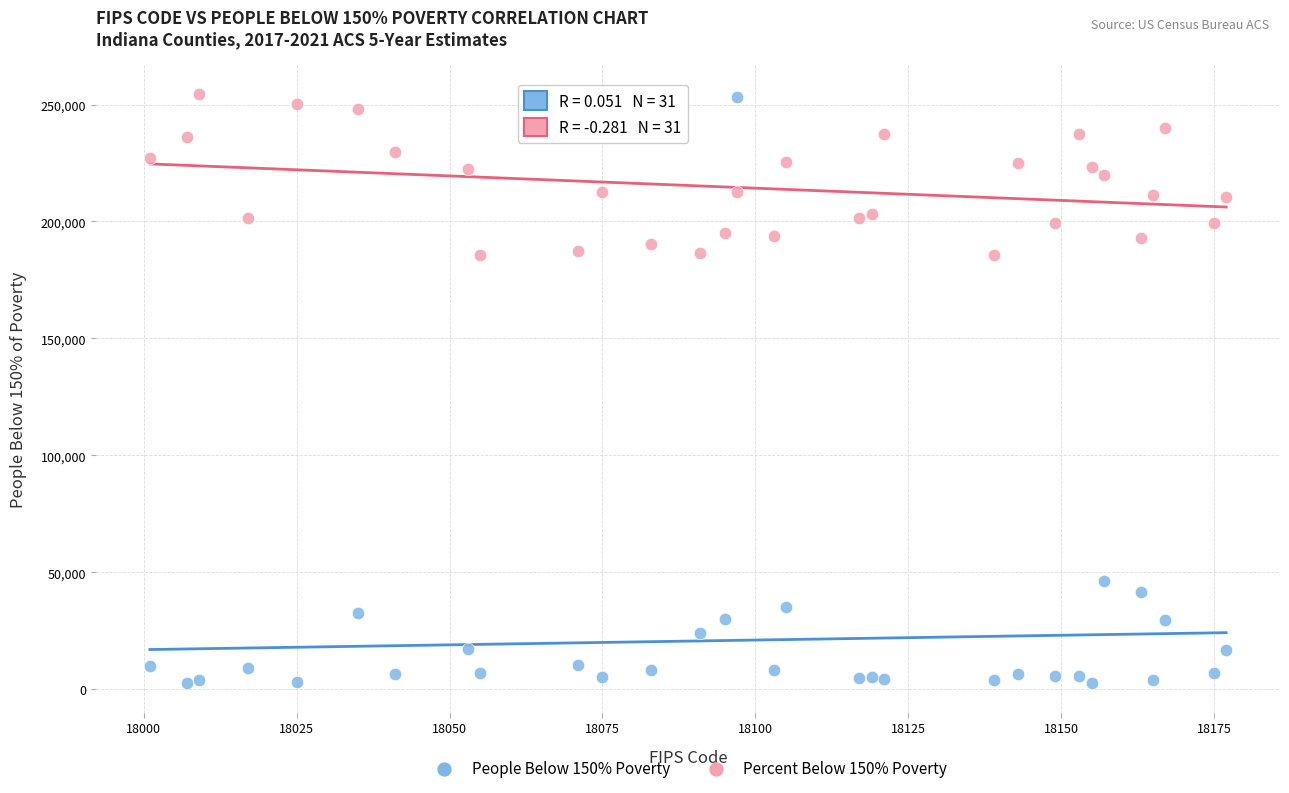

Across all data points, what is the range of X values (max minus min)?

176